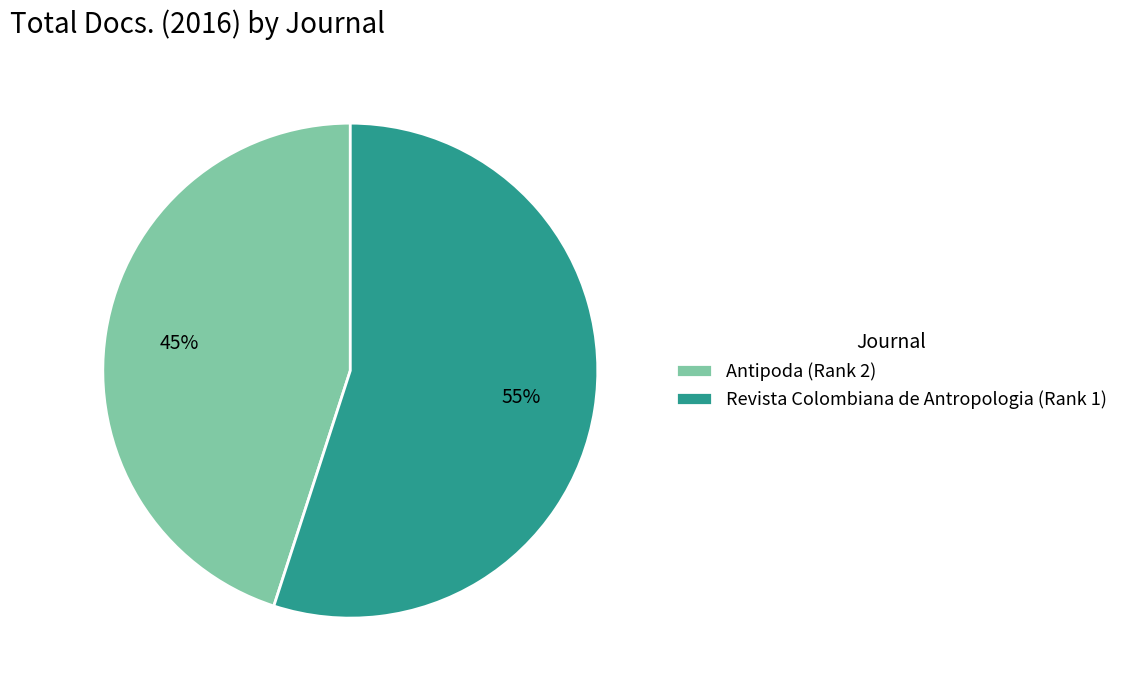

Is the sum of Antipoda (Rank 2) and Revista Colombiana de Antropologia (Rank 1) greater than half?

Yes